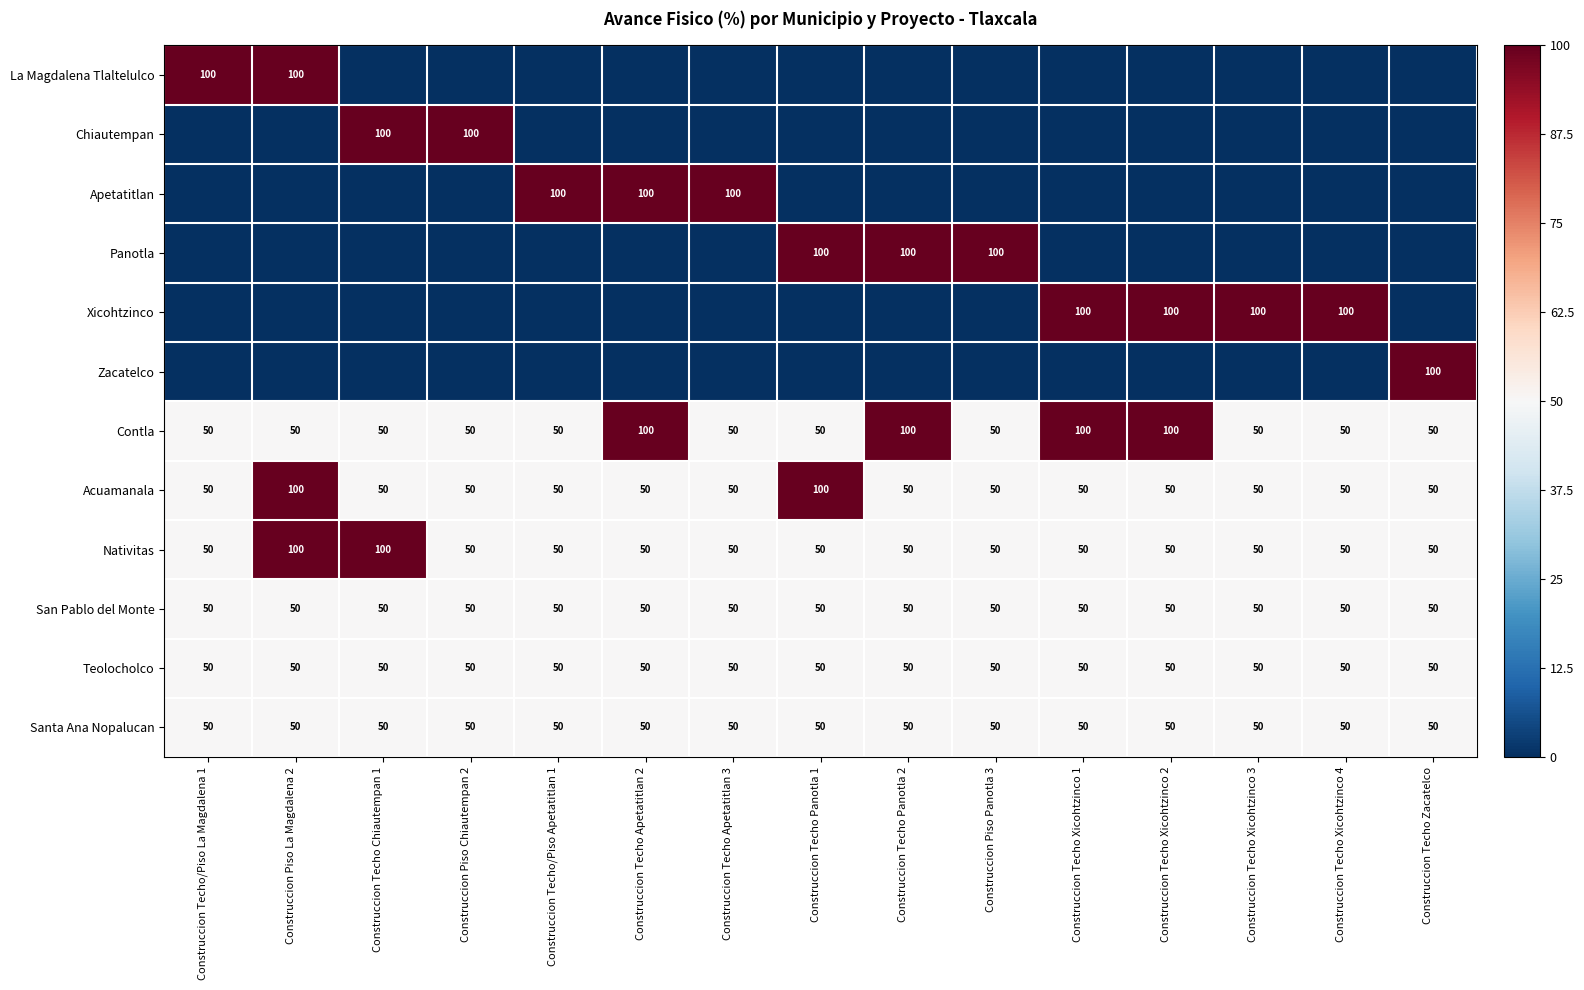

What is the smallest value displayed?

-1